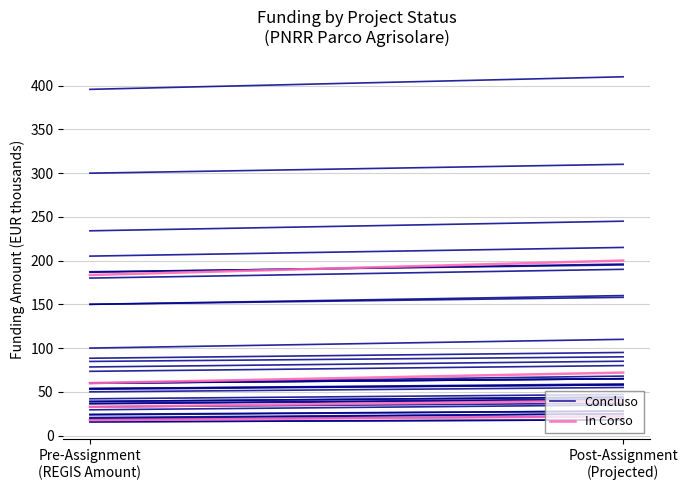

Reading left to right, transcribe all the data shown in this chart.

Concluso: 100.0	110.0
In Corso: 17.6	22.0